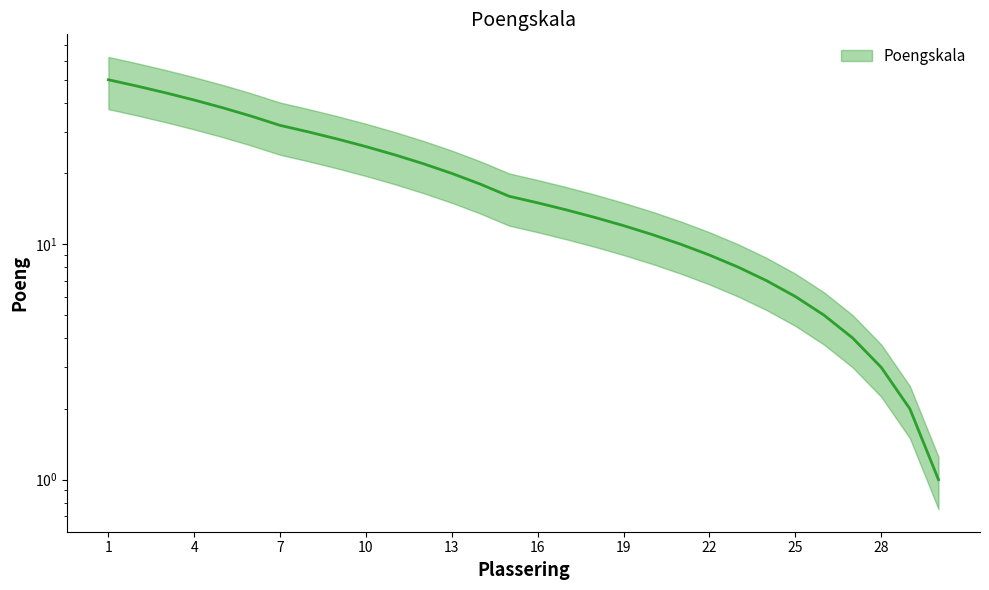

Is it true that the value at 26 is 3?

False